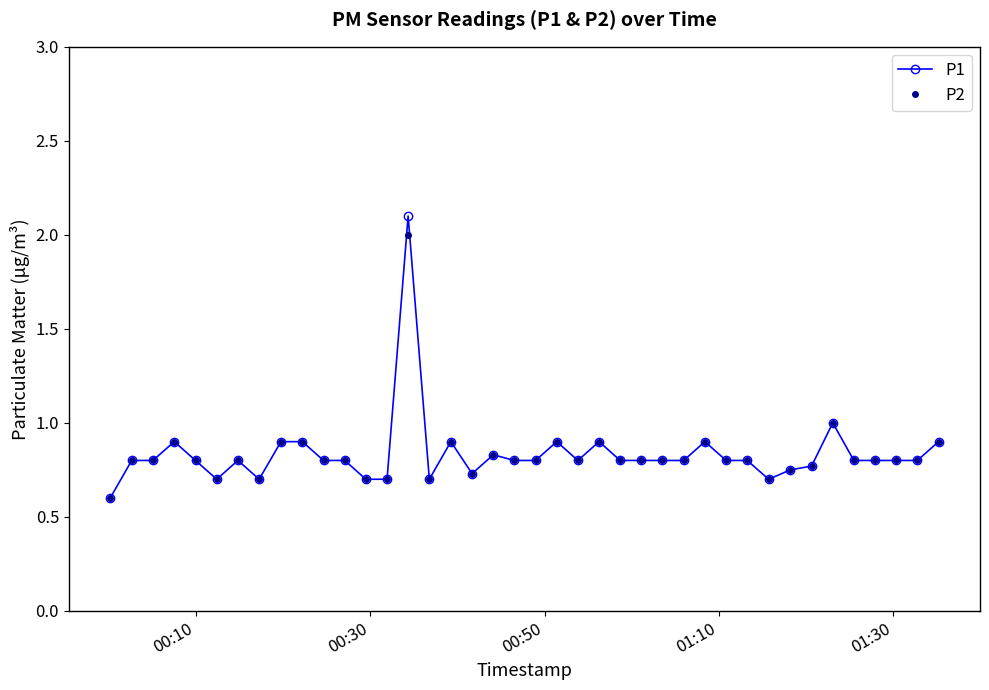

What is the highest value of the P1 series?

2.1